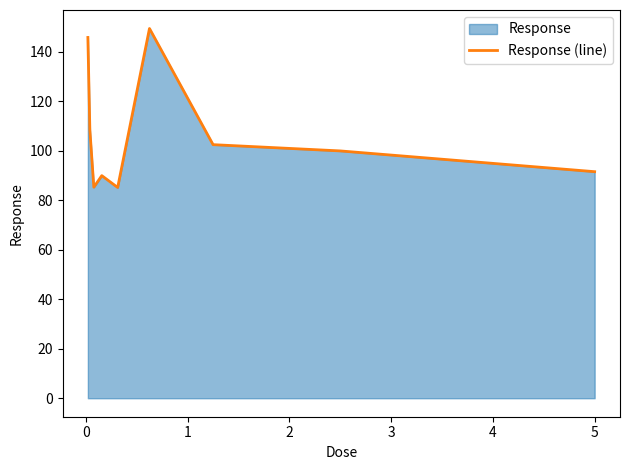

How many points are lower than both their immediate neighbors (excluding endpoints)?

2